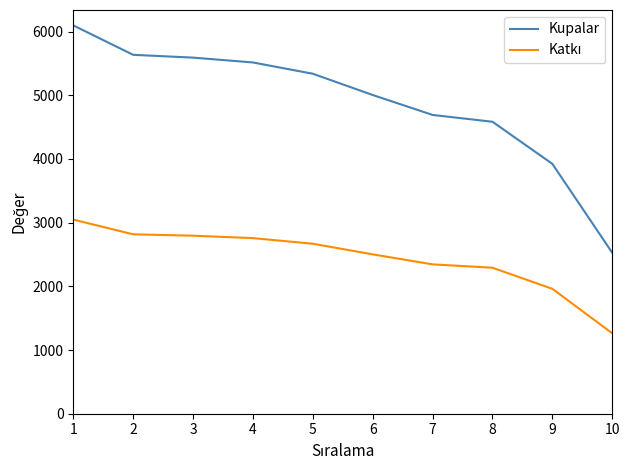

Does the chart have visible grid lines?

No